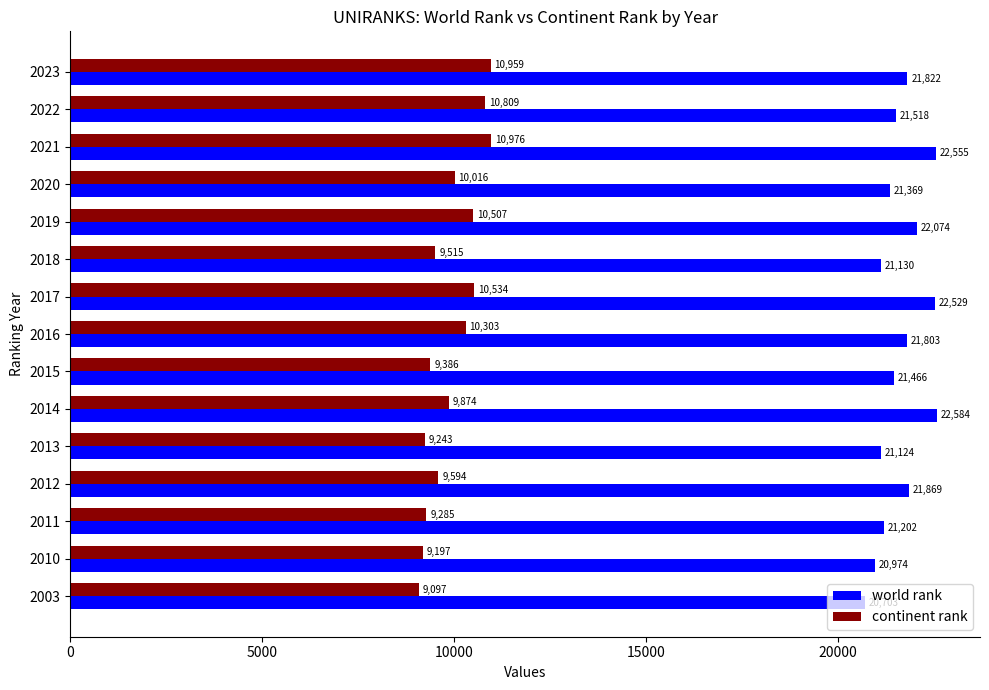

What are all the series names shown in the legend?

world rank, continent rank